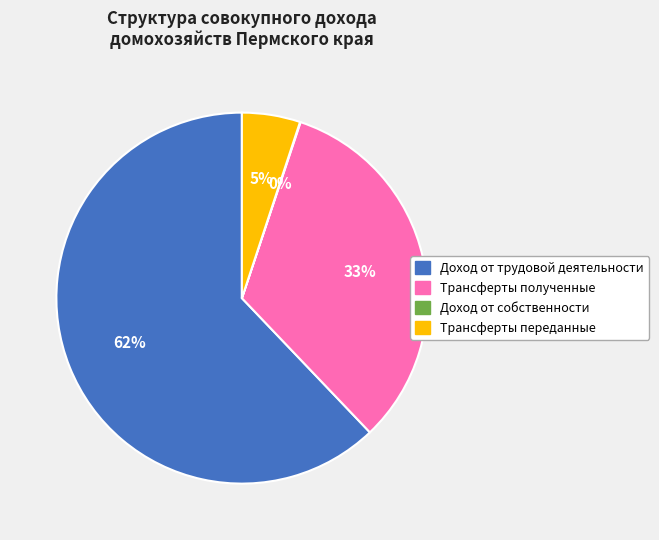

Is it true that Доход от трудовой деятельности is 62% of the pie?

True